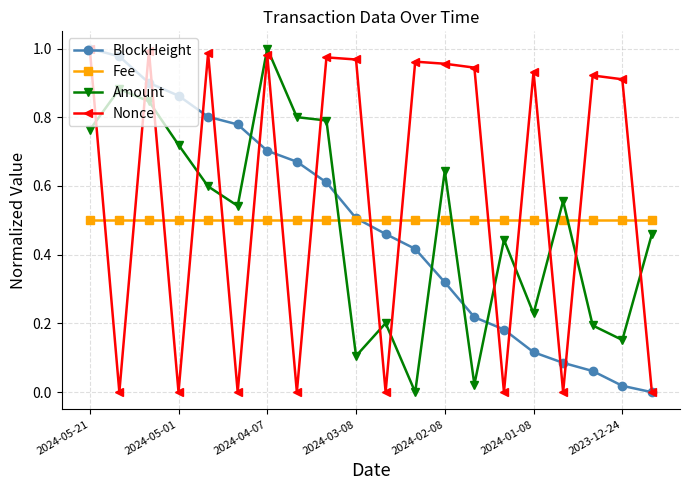

In Amount, how many points are lower than both neighbors (excluding endpoints)?

6